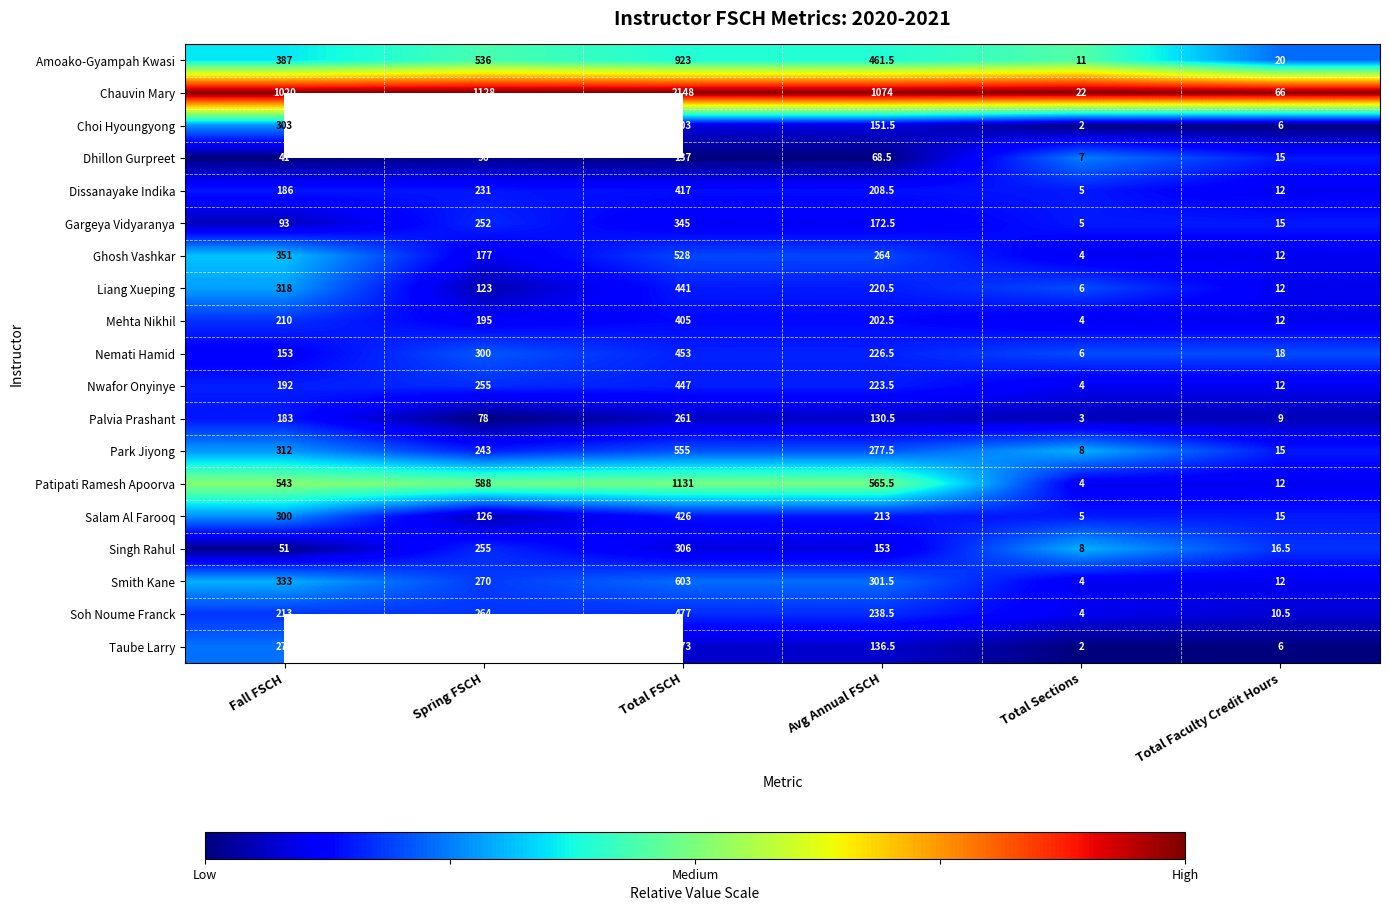

Which category has the lowest value in the Patipati Ramesh Apoorva series?

Total Sections